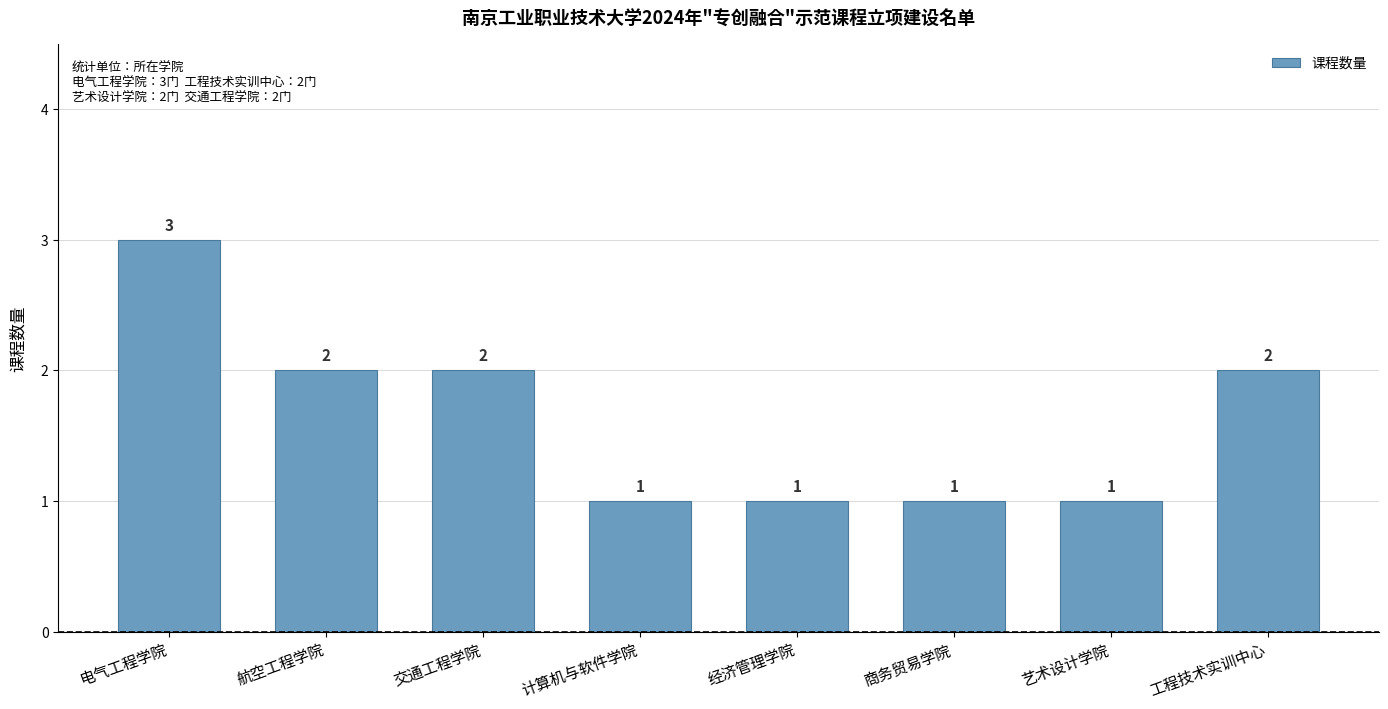

What is the sum of all values?

13